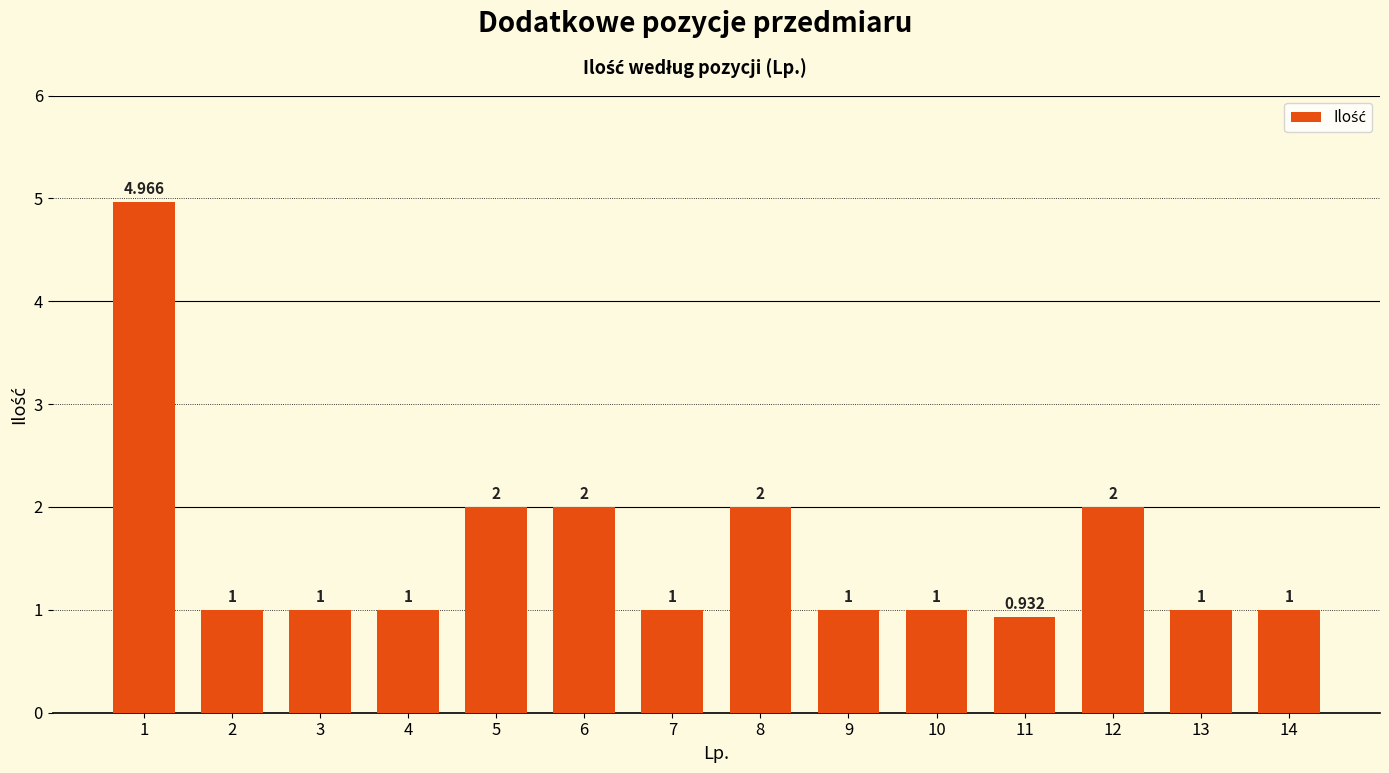

List the labels in order of value, largest first.

1, 5, 6, 8, 12, 2, 3, 4, 7, 9, 10, 13, 14, 11